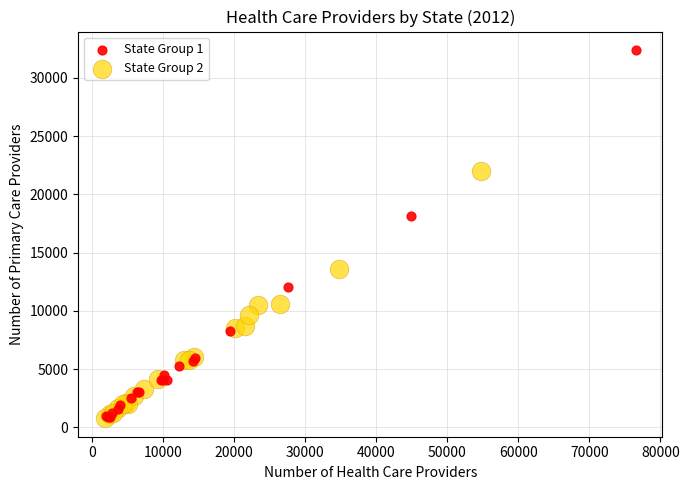

Which series reaches the maximum Y coordinate?

State Group 1